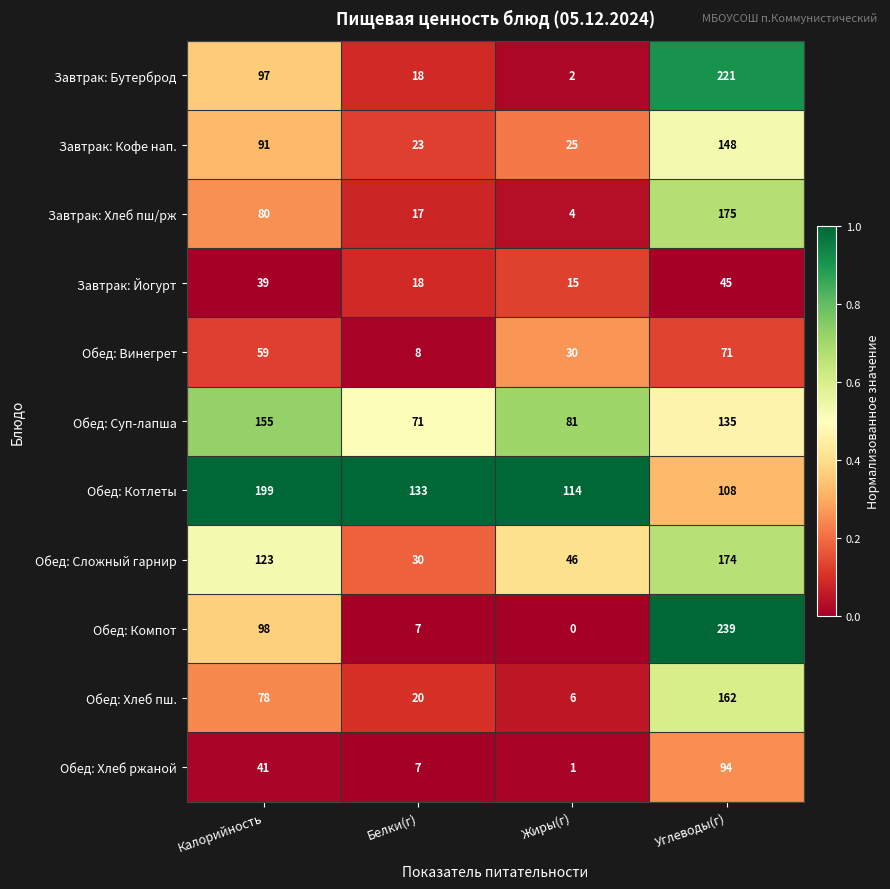

True or false: Обед: Сложный гарнир has a value of 30 at Белки(г).

True